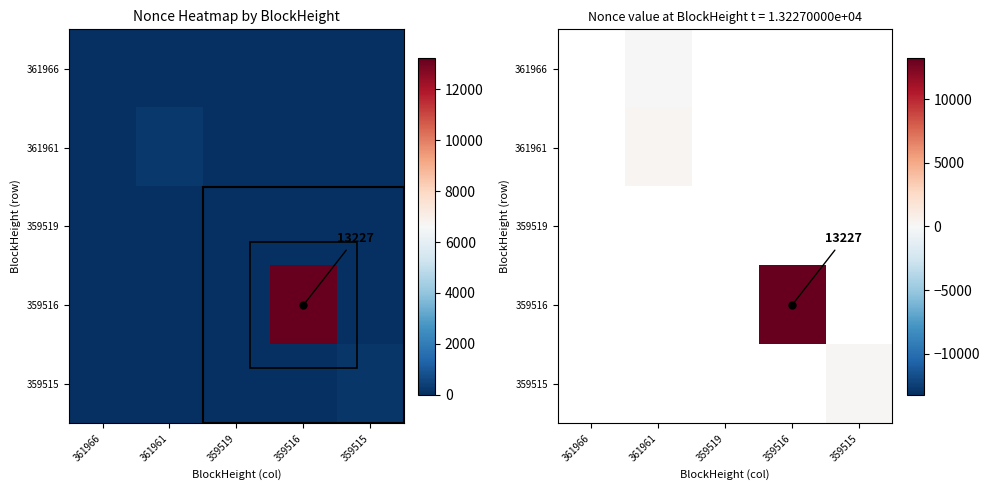

True or false: 361966 has a value of 0 at 361966.

False